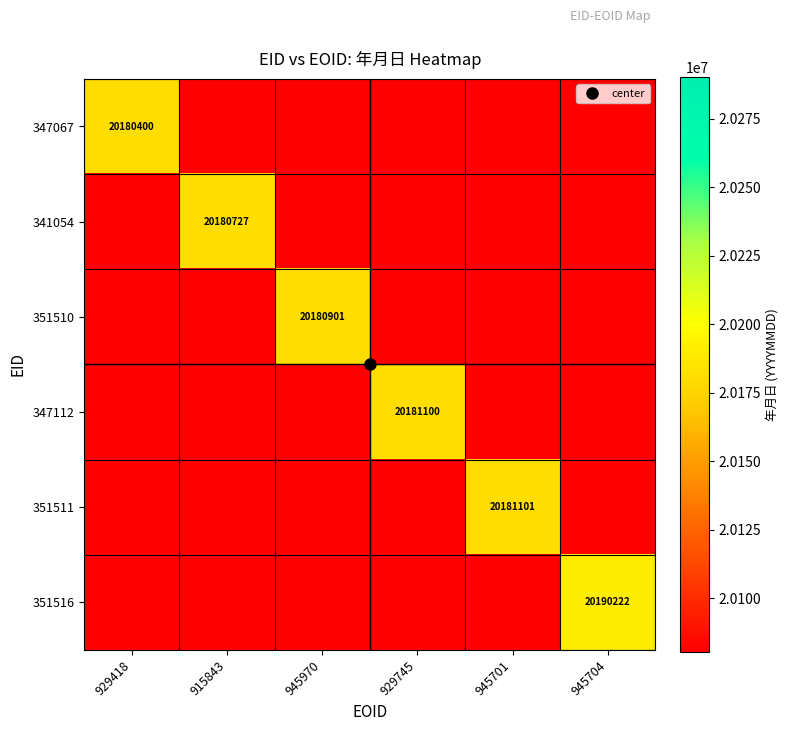

List the labels in order of 347112 value, smallest first.

929418, 915843, 945970, 945701, 945704, 929745